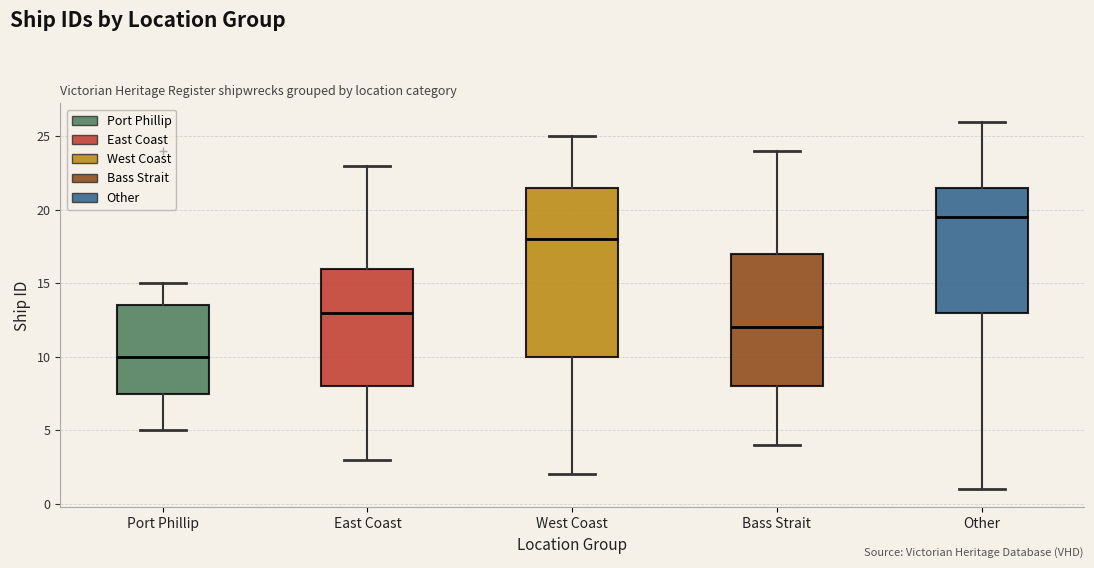

Which box has the lowest median line?

Port Phillip